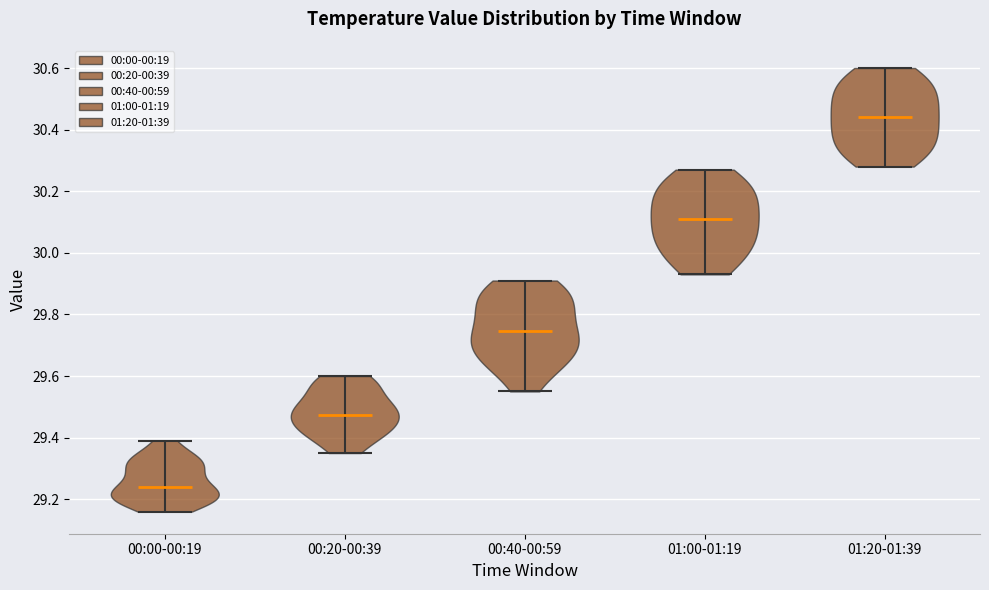

Where does the median line of the violin for 00:20-00:39 sit on the y-axis? The values are not printed on the chart, so give them approximately, as read against the axis.

29.48